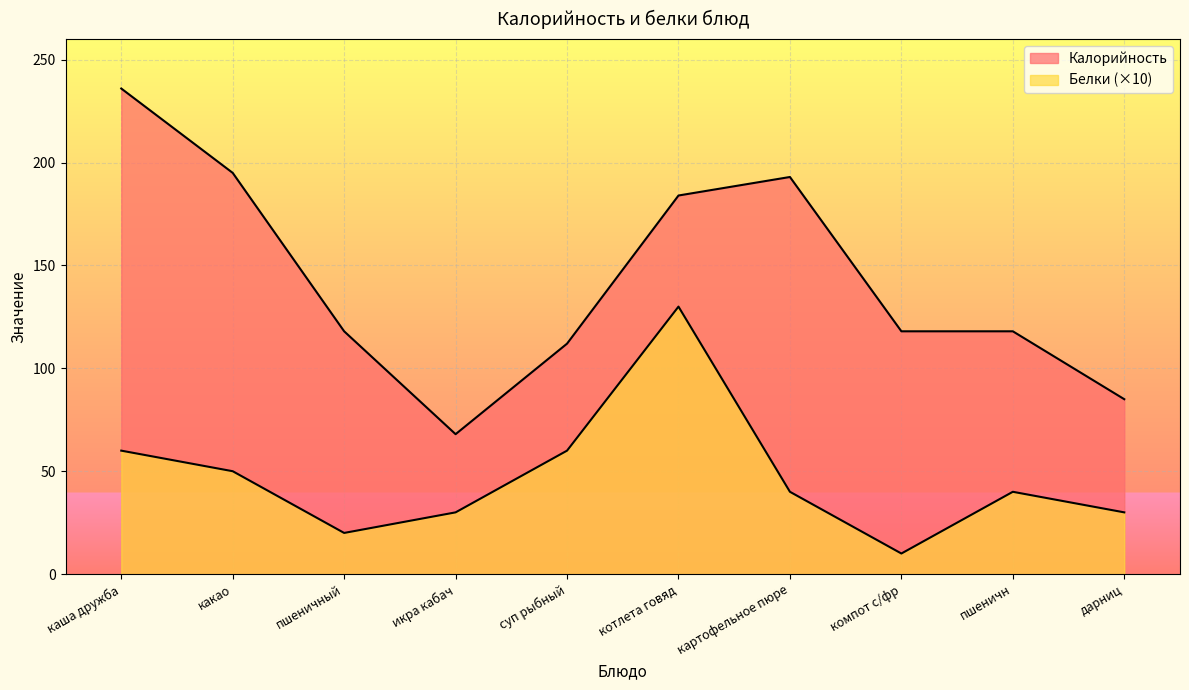

Reading left to right, transcribe all the data shown in this chart.

Калорийность: каша дружба=236	какао=195	пшеничный=118	икра кабач=68	суп рыбный=112	котлета говяд=184	картофельное пюре=193	компот с/фр=118	пшеничн=118	дарниц=85
Белки: каша дружба=60	какао=50	пшеничный=20	икра кабач=30	суп рыбный=60	котлета говяд=130	картофельное пюре=40	компот с/фр=10	пшеничн=40	дарниц=30